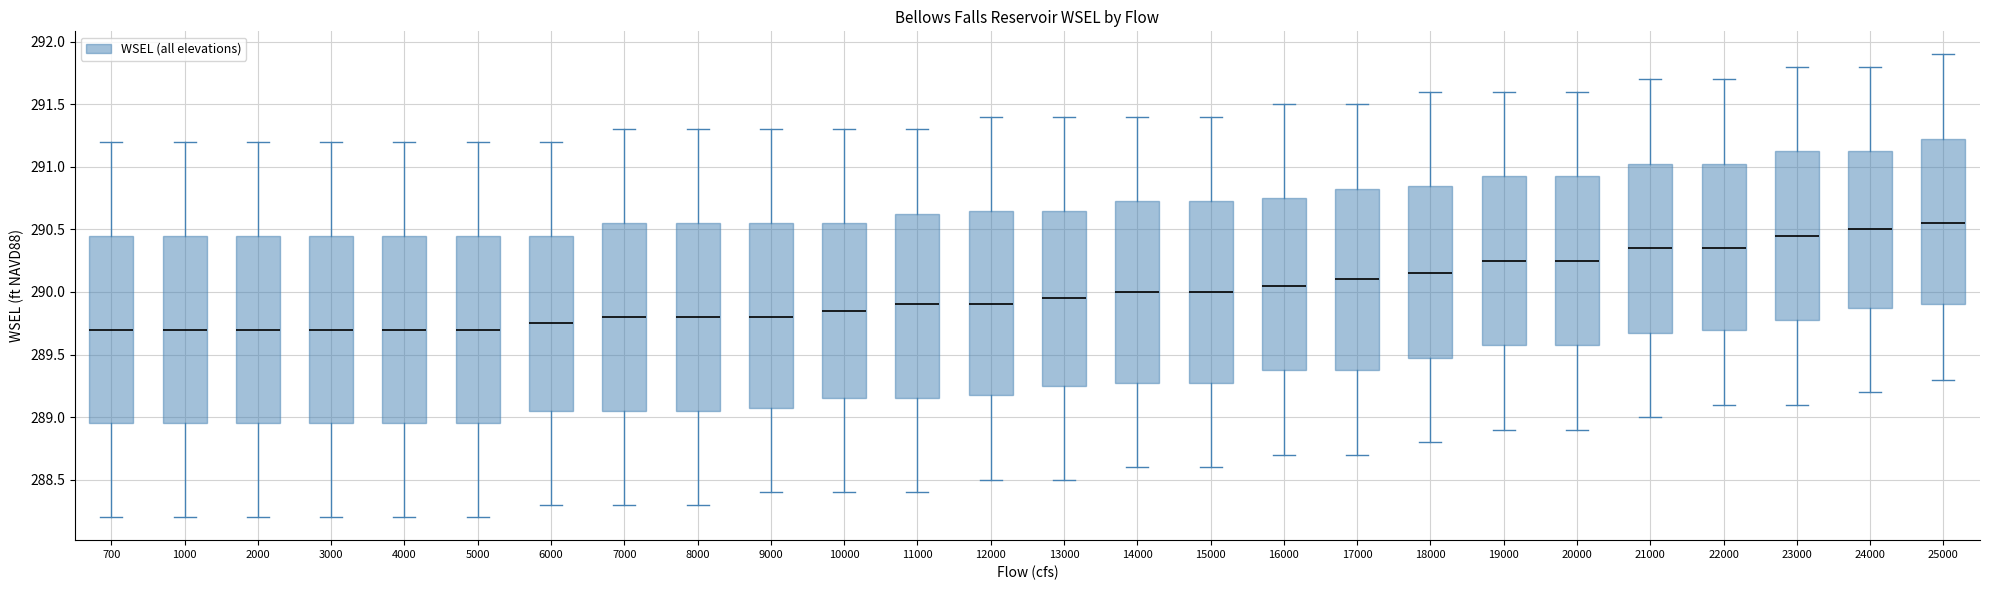

Which box has the highest median line?

25000